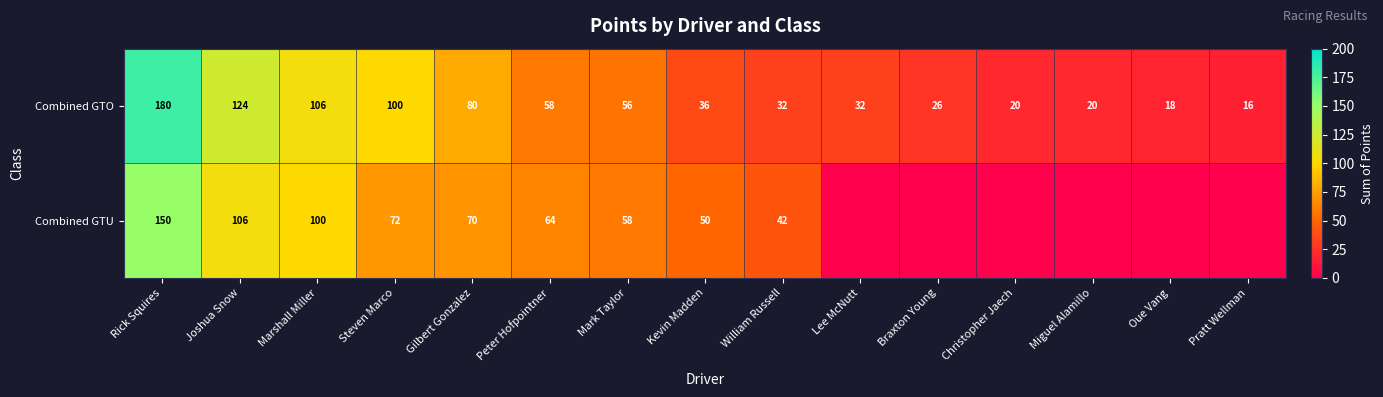

Is it true that Combined GTO equals 20 at Miguel Alamillo?

True